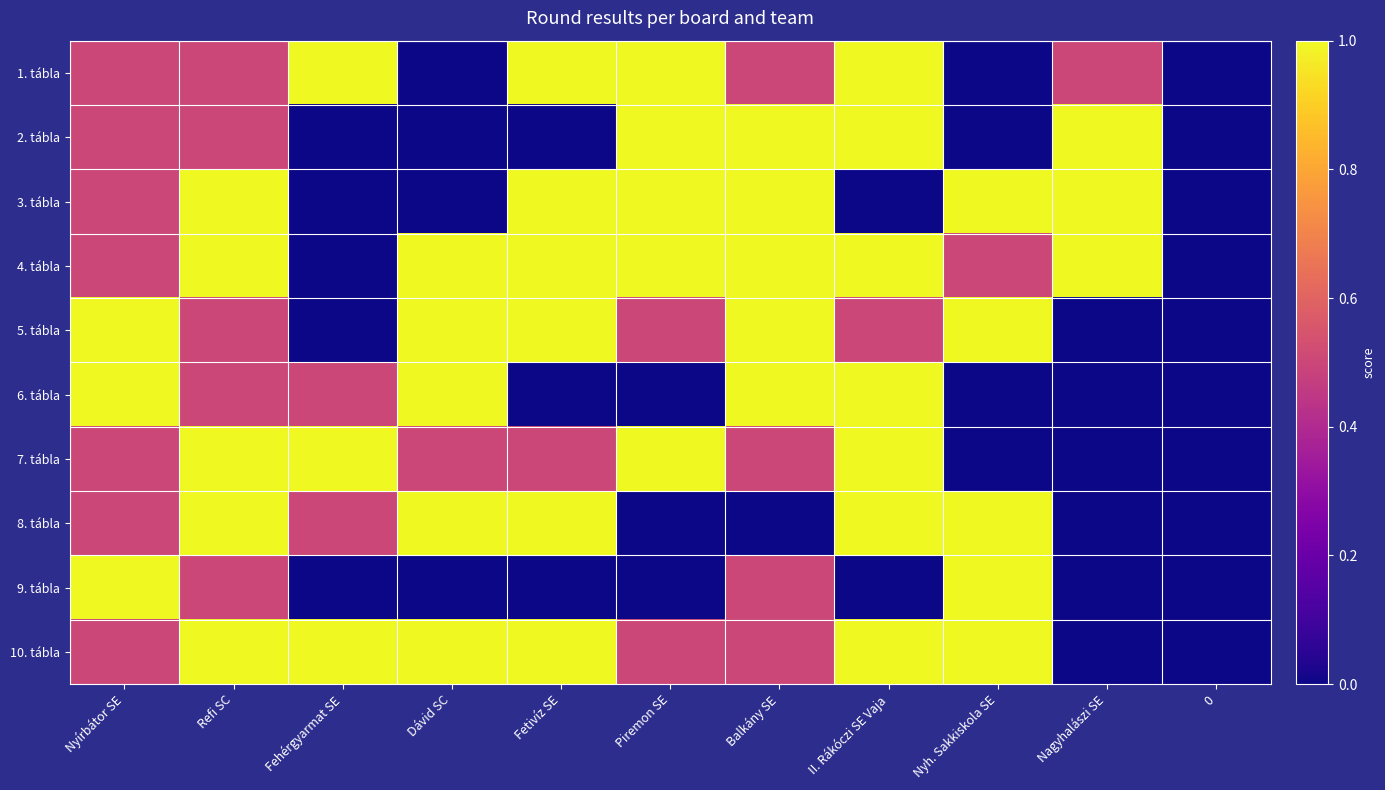

At which category is the sum across all series the highest?

Refi SC